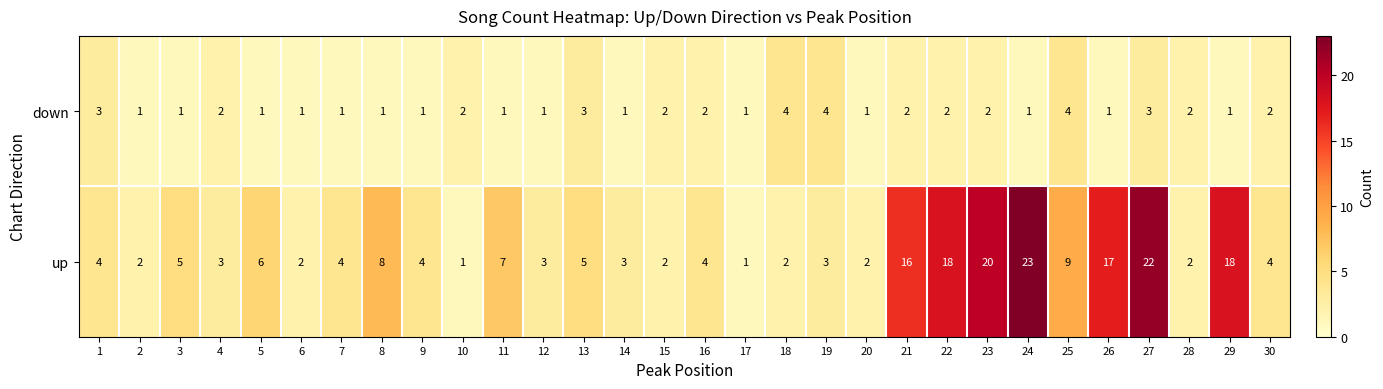

Rank the series by their average value, from highest to lowest.

up, down